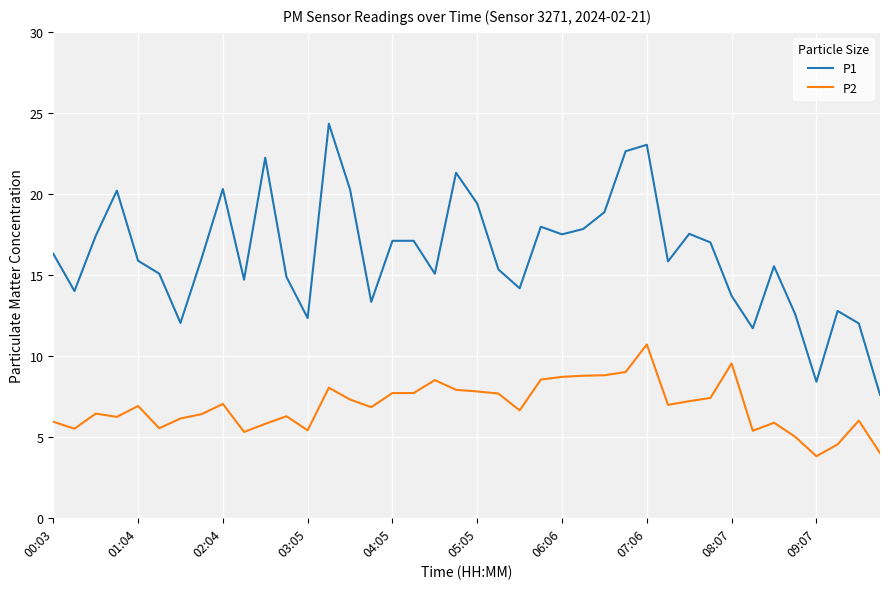

True or false: P2 and P1 cross at least once.

False